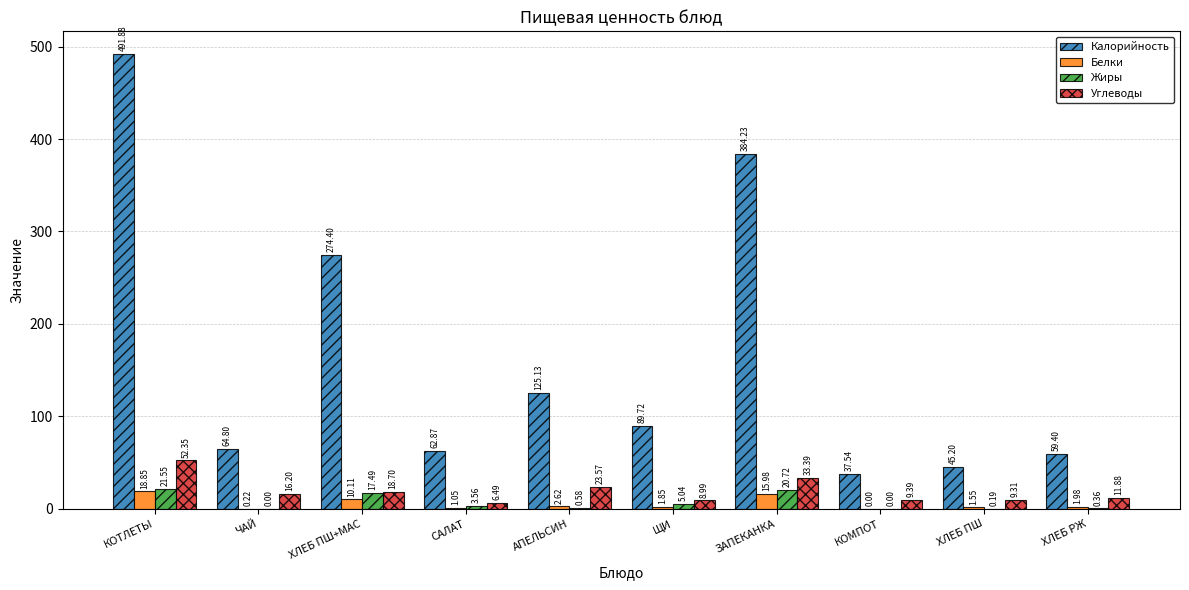

Where is Белки nearest to the value 9?

ХЛЕБ ПШ+МАС